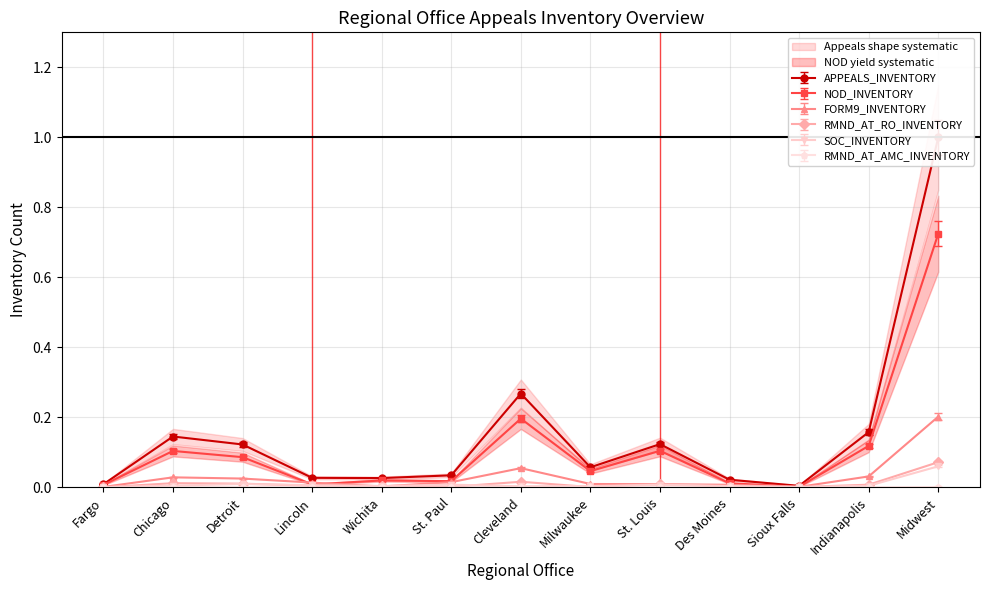

What is the average value of the NOD_INVENTORY series?

0.1